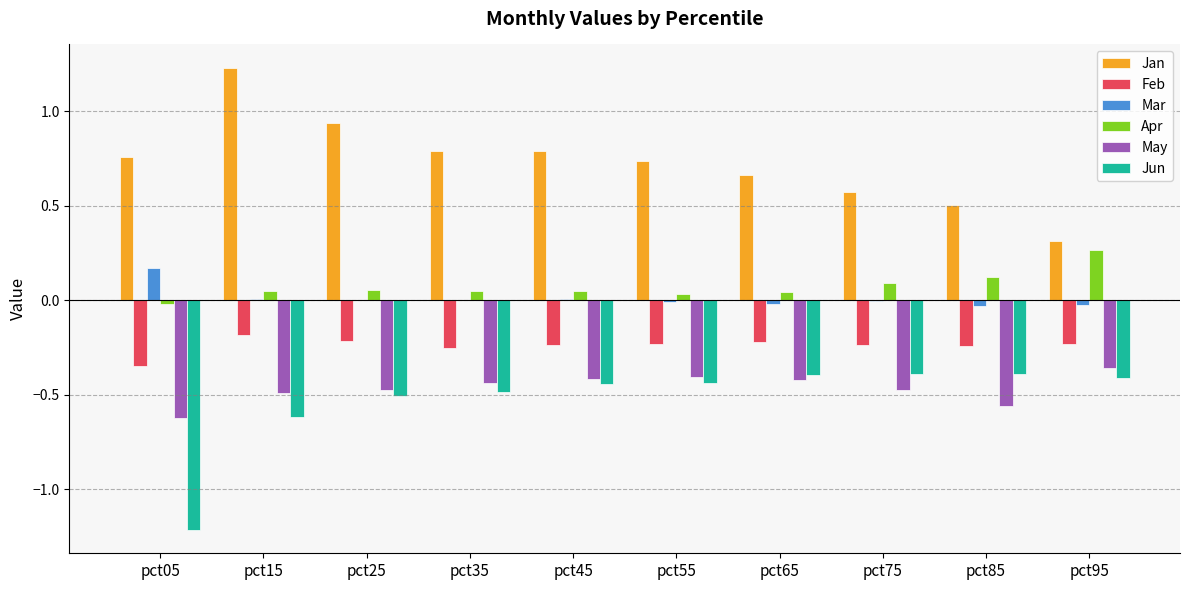

Which series changed the most between pct25 and pct75?

Jan